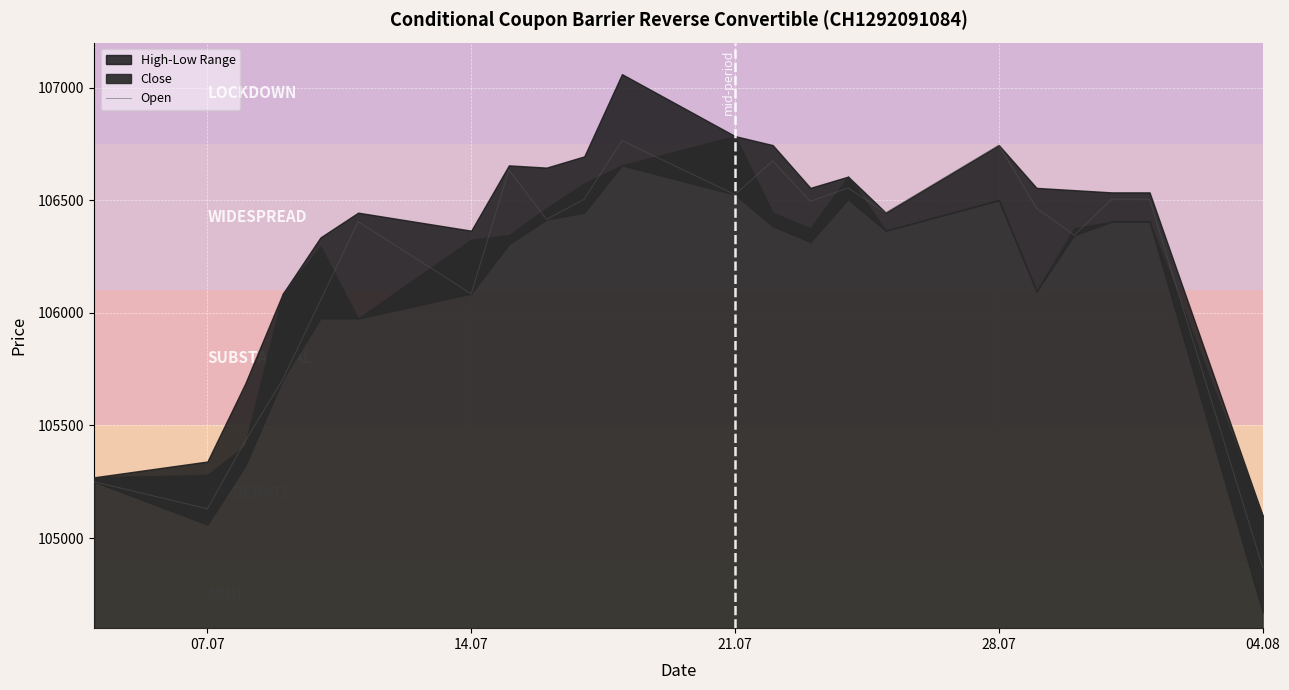

What is the difference between the second highest and second lowest values?

1615